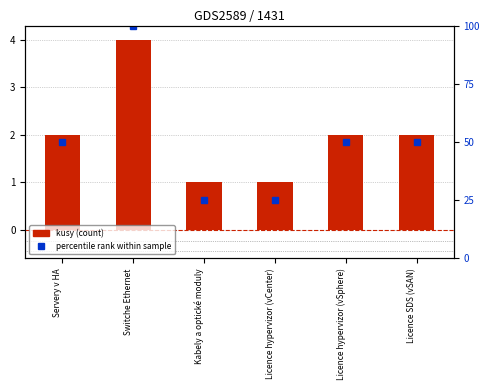

The percentile rank within sample series shows 60 at Switche Ethernet. True or false?

False